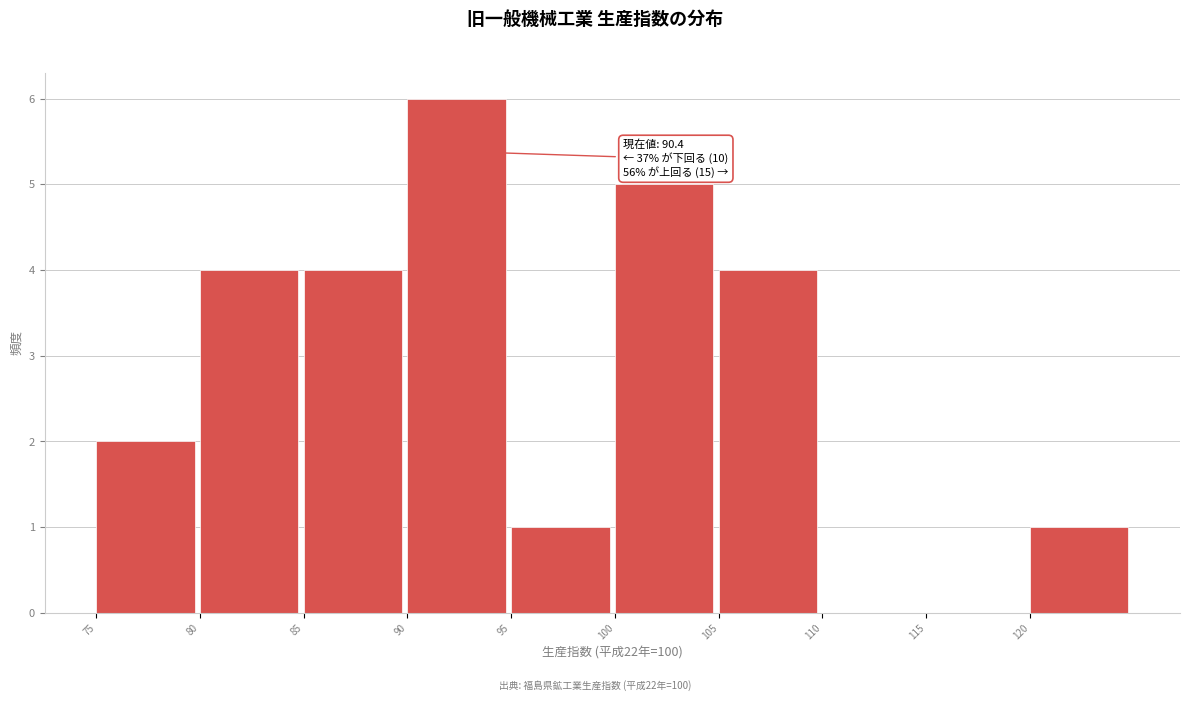

Over which range of the x-axis is the bar tallest?

90 to 95